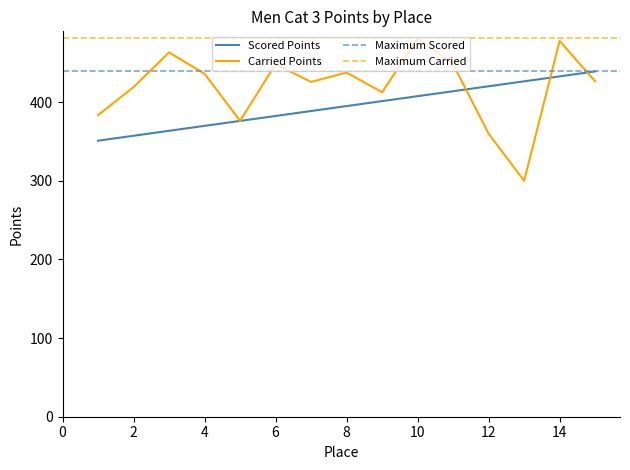

Reading left to right, extract all data points from this chart.

Scored Points: 1=351.0	2=357.3	3=363.6	4=369.9	5=376.2	6=382.5	7=388.8	8=395.1	9=401.3	10=407.6	11=413.9	12=420.2	13=426.5	14=432.8	15=439.1
Carried Points: 1=383.5	2=419.2	3=463.3	4=436.1	5=376.3	6=448.2	7=425.8	8=437.6	9=412.6	10=481.0	11=448.2	12=359.9	13=300.0	14=477.9	15=426.5